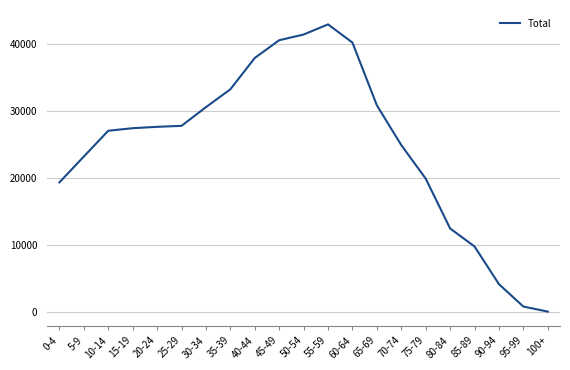

What is the ratio of the value at 85-89 to the value at 65-69?

0.3